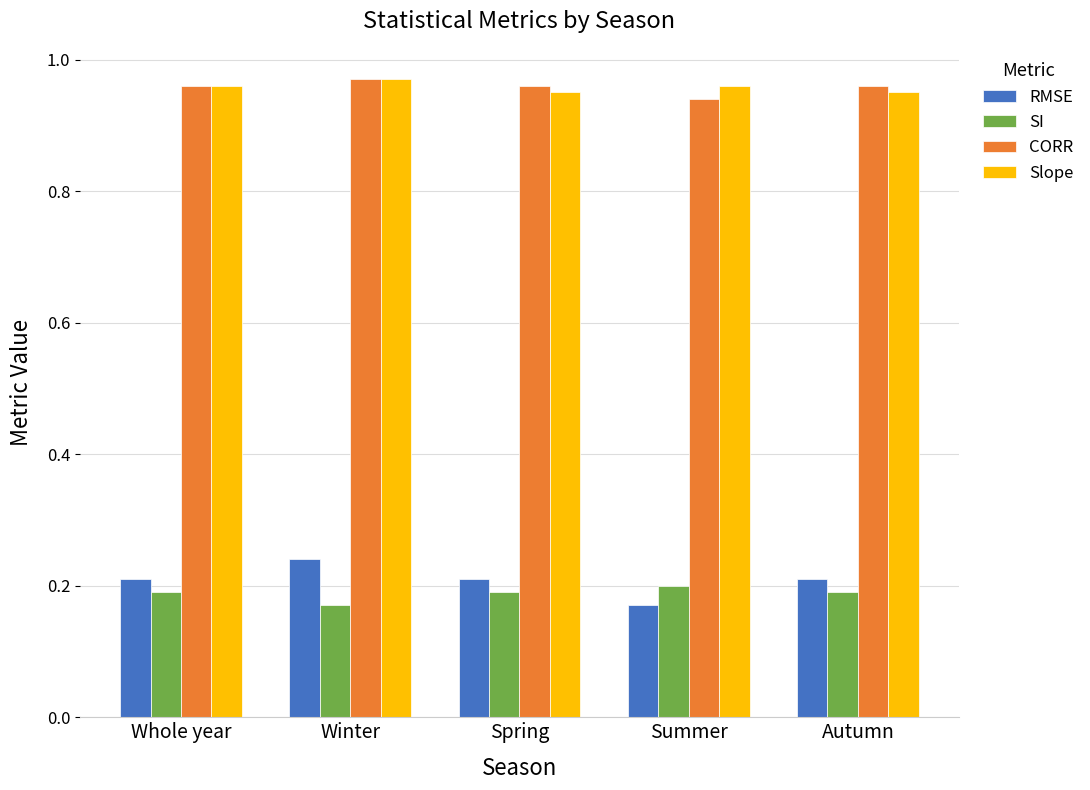

What is the difference between the highest and lowest values at Summer?

0.8